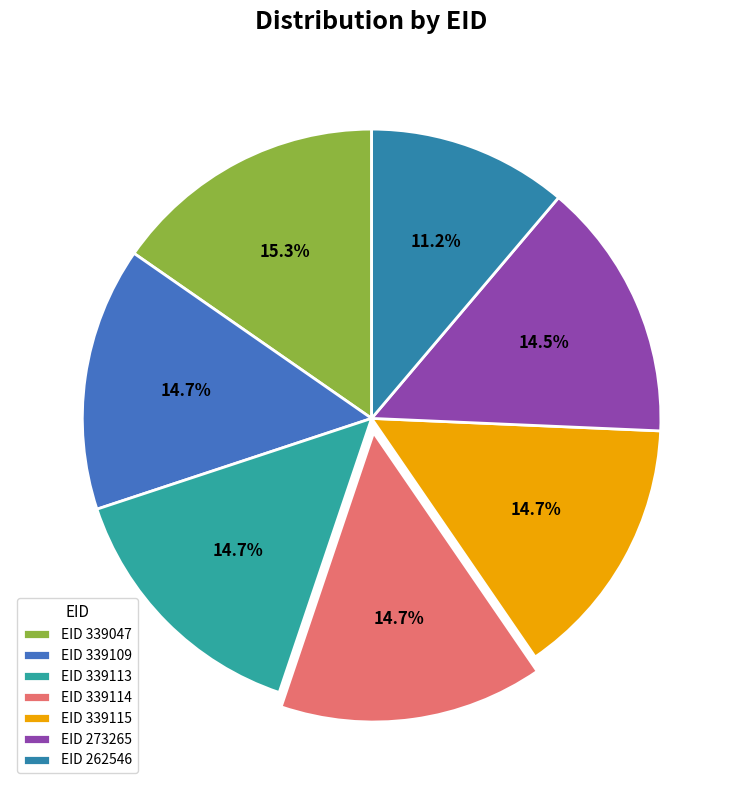

Which slice is the largest?

EID 339047